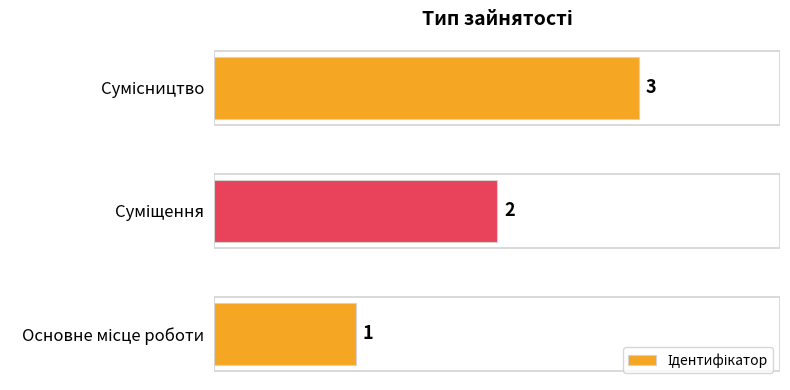

What is the sum of all values?

6